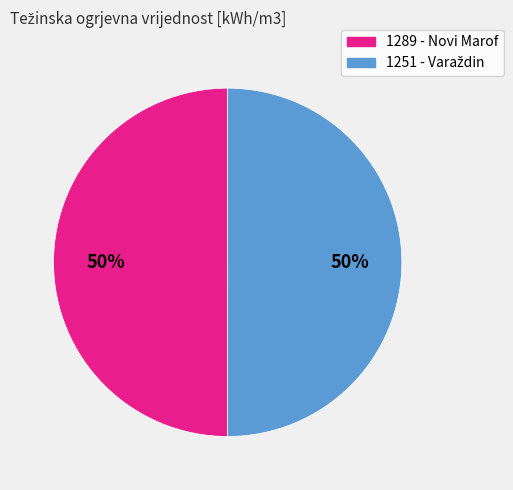

To the nearest percent, what is the average slice percentage?

50%